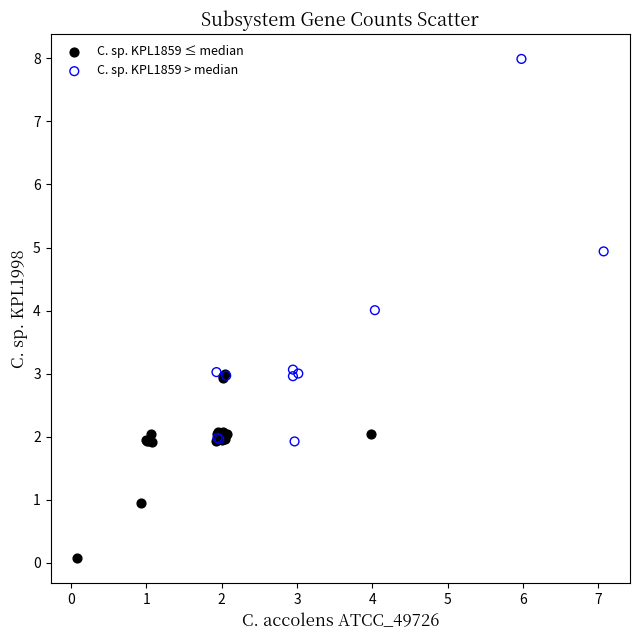

Which series reaches the minimum Y coordinate?

C. sp. KPL1859 ≤ median